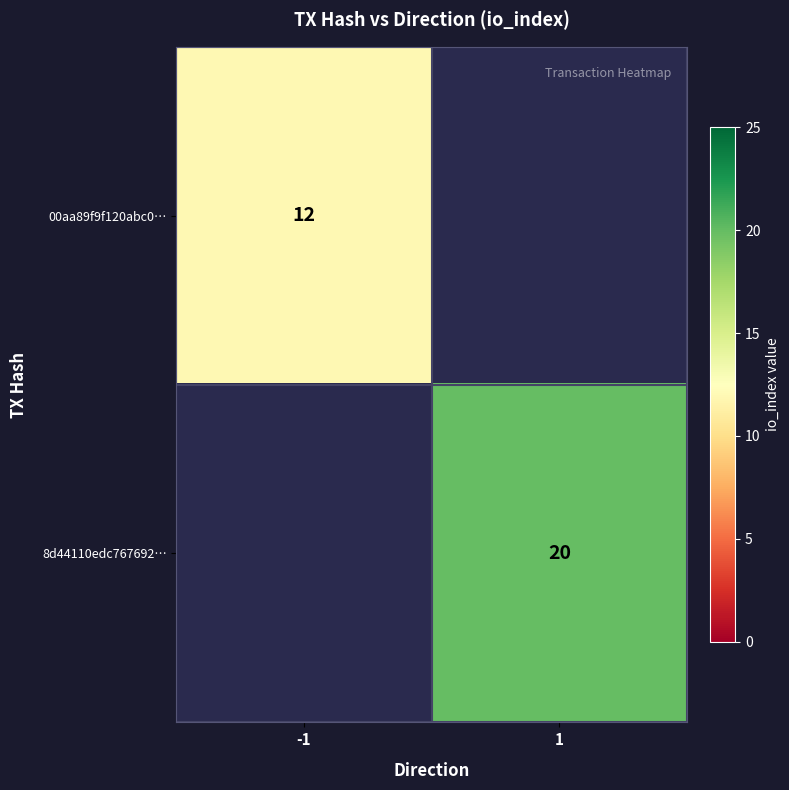

True or false: 00aa89f9f120abc0… has a value of 4 at -1.

False